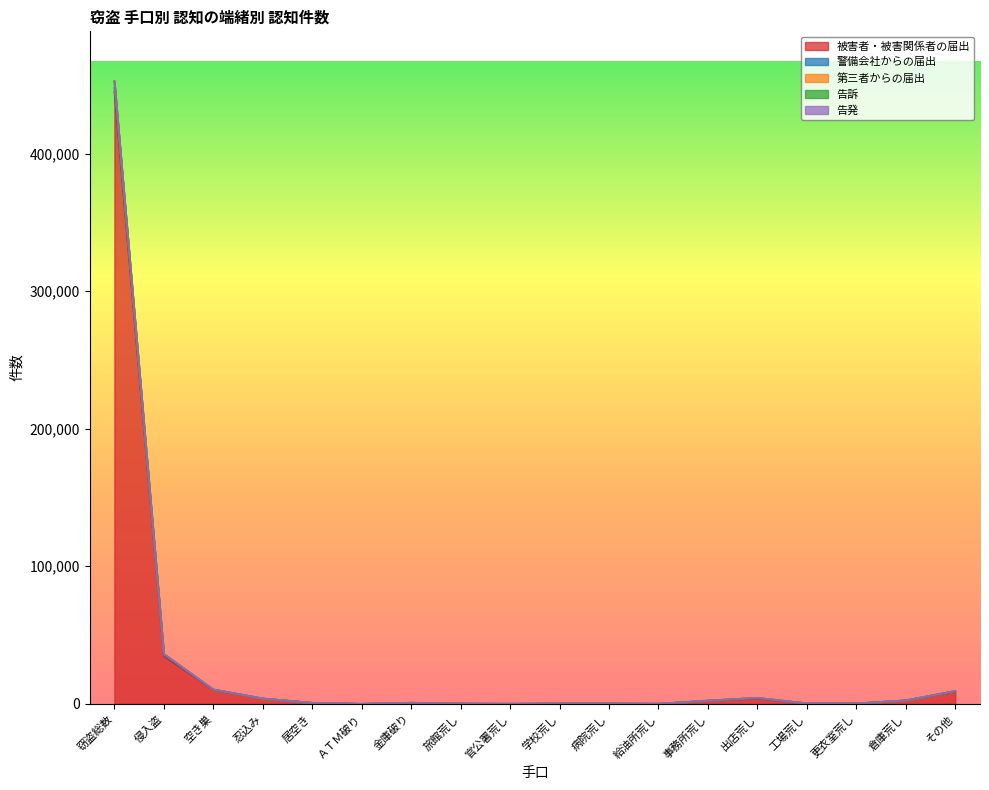

Where does the 告訴 series first go above 822?

窃盗総数